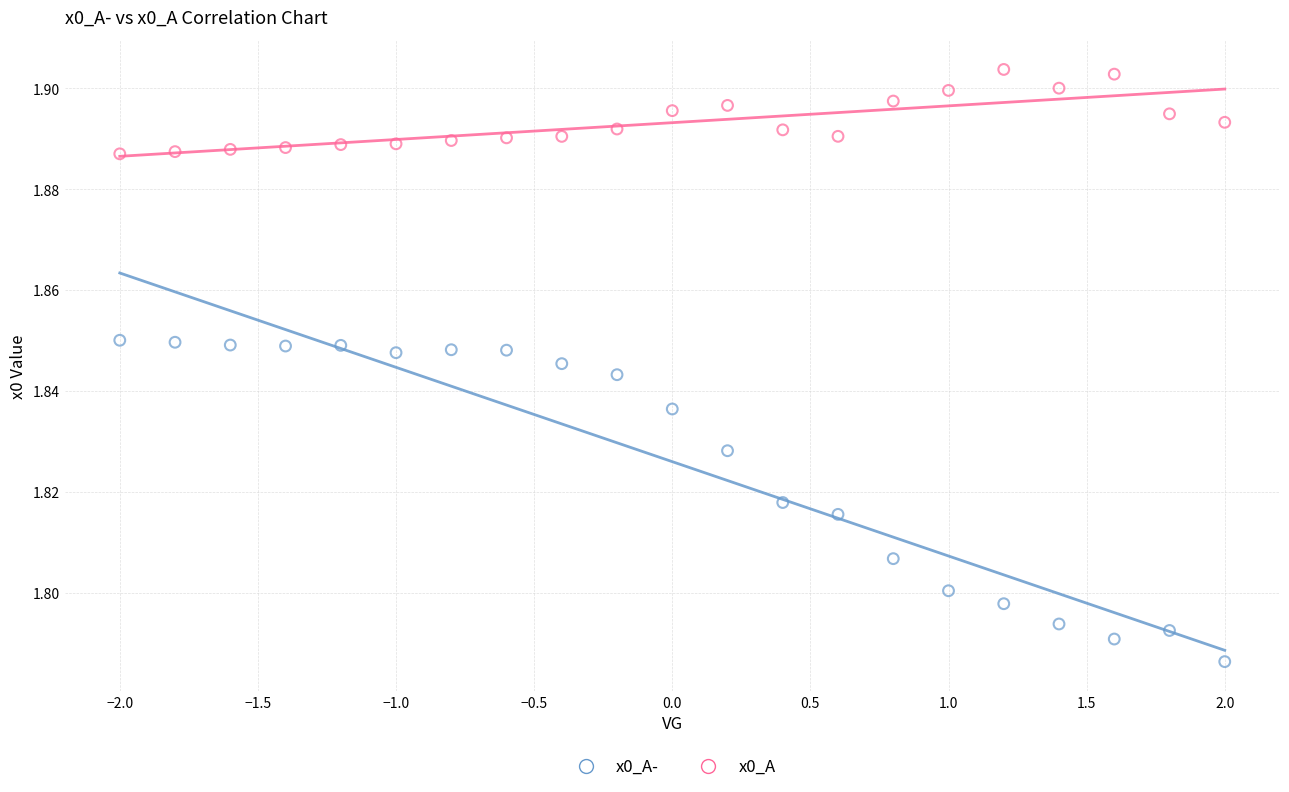

Across all data points, what is the range of X values (max minus min)?

4.0